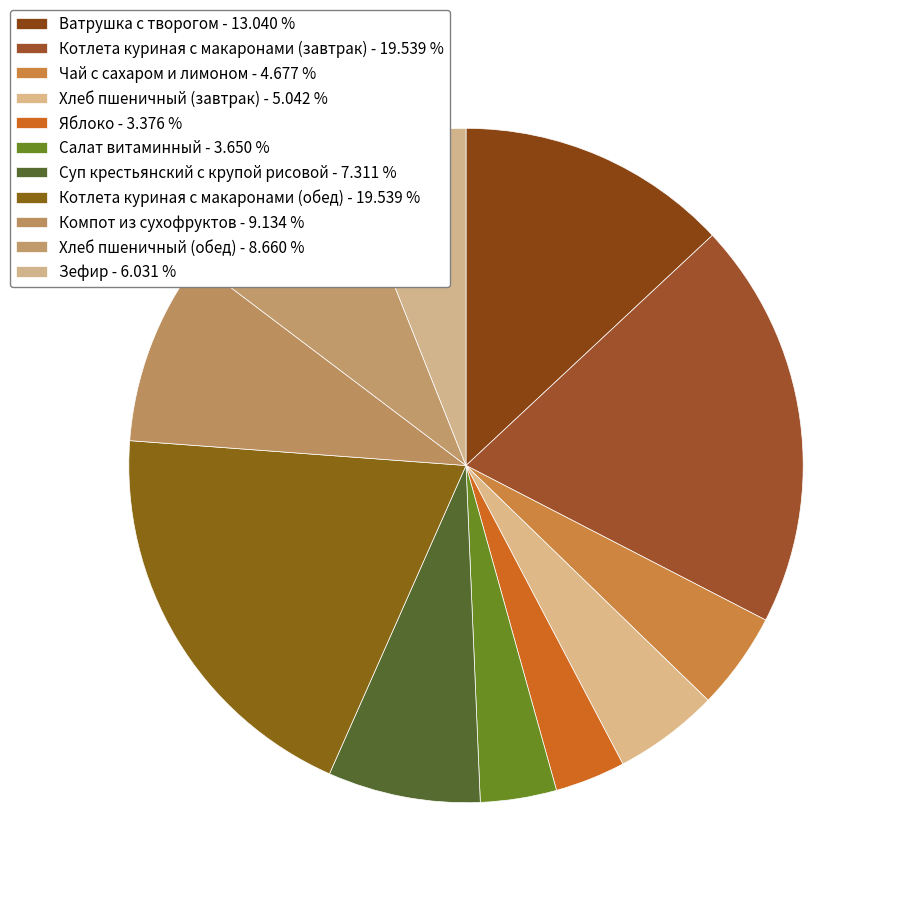

How many slices are in this pie chart?

11